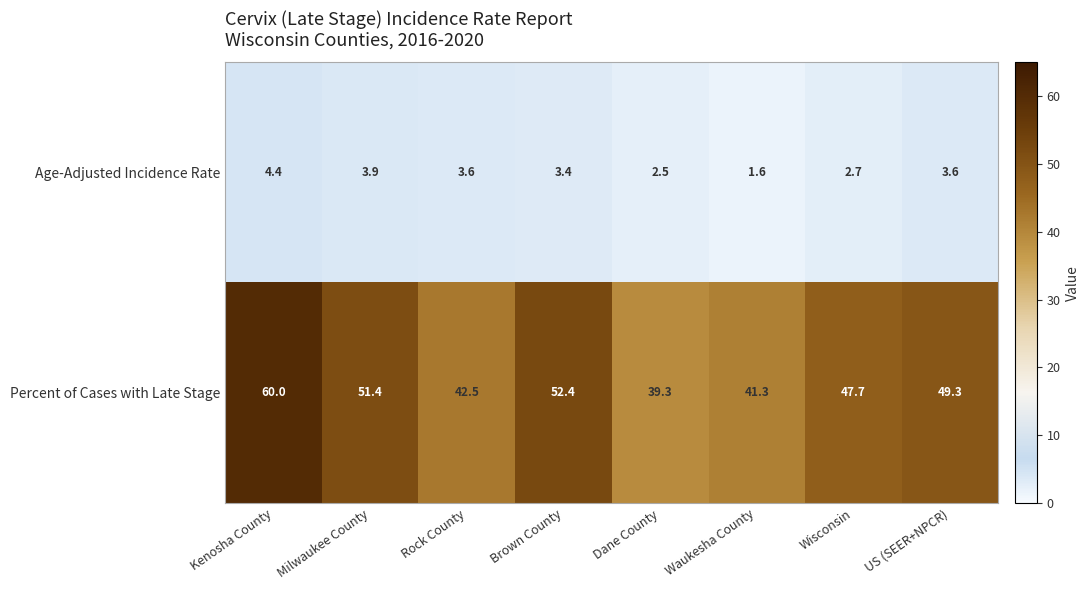

Rank the series at Waukesha County from highest to lowest value.

Percent of Cases with Late Stage, Age-Adjusted Incidence Rate